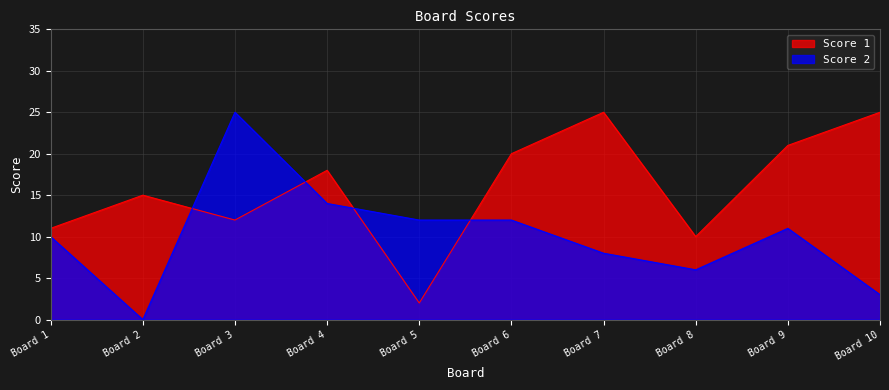

The value of Score 2 at Board 5 is 12. True or false?

True